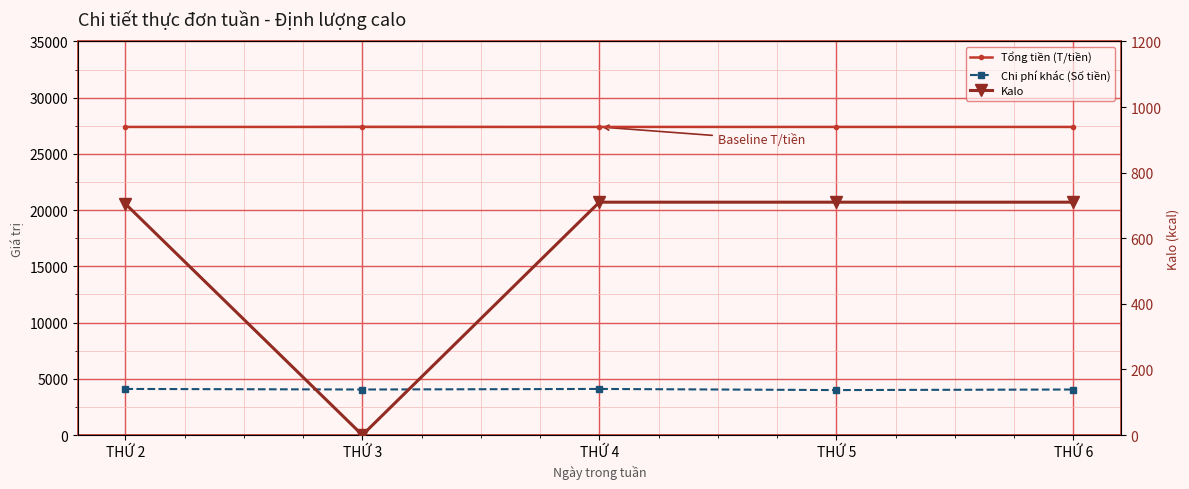

What is the difference between the Tổng tiền (T/tiền) values at THỨ 2 and THỨ 4?

0.3